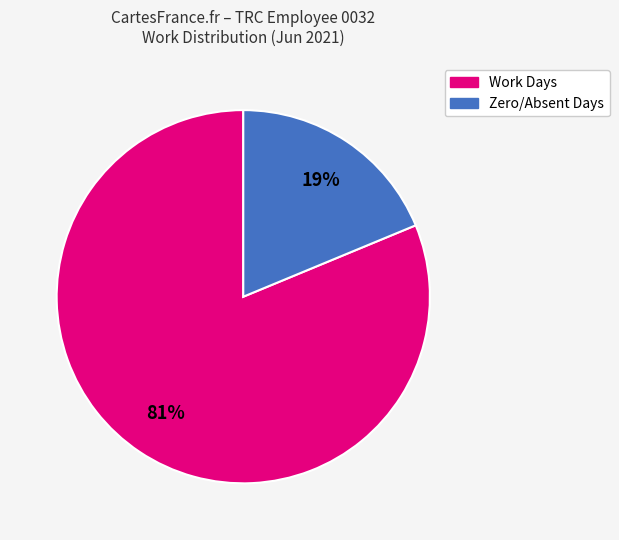

Between Work Days and Zero/Absent Days, which is larger?

Work Days